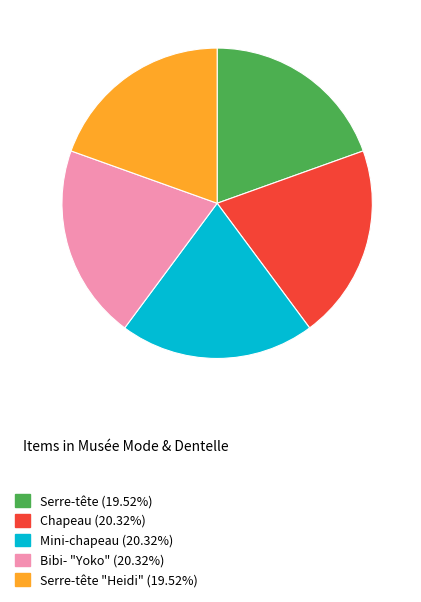

Is there a majority slice in this chart?

No